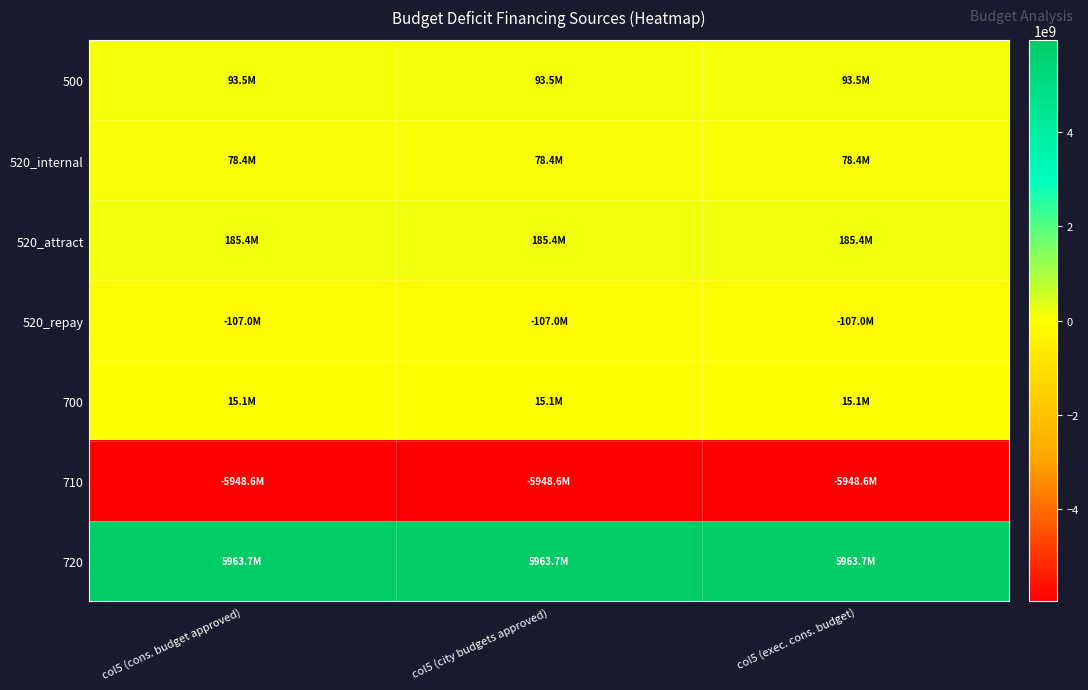

Reading right to left, transcribe all the data shown in this chart.

500: col5 (exec. cons. budget)=93540950.5	col5 (city budgets approved)=93540950.5	col5 (cons. budget approved)=93540950.5
520_internal: col5 (exec. cons. budget)=78400000.0	col5 (city budgets approved)=78400000.0	col5 (cons. budget approved)=78400000.0
520_attract: col5 (exec. cons. budget)=185400000.0	col5 (city budgets approved)=185400000.0	col5 (cons. budget approved)=185400000.0
520_repay: col5 (exec. cons. budget)=-107000000.0	col5 (city budgets approved)=-107000000.0	col5 (cons. budget approved)=-107000000.0
700: col5 (exec. cons. budget)=15140950.5	col5 (city budgets approved)=15140950.5	col5 (cons. budget approved)=15140950.5
710: col5 (exec. cons. budget)=-5948564712.1	col5 (city budgets approved)=-5948564712.1	col5 (cons. budget approved)=-5948564712.1
720: col5 (exec. cons. budget)=5963705662.6	col5 (city budgets approved)=5963705662.6	col5 (cons. budget approved)=5963705662.6